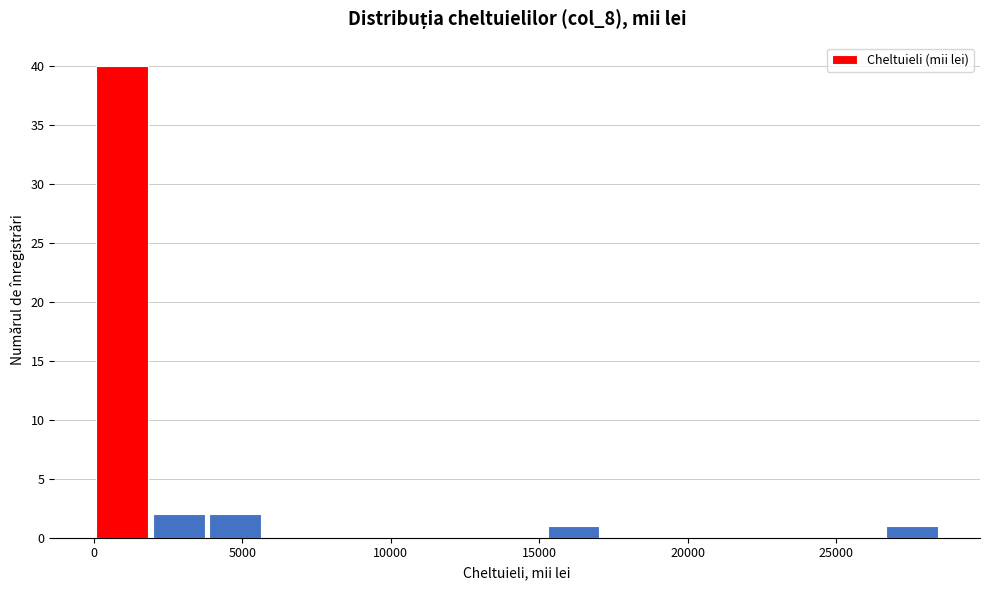

Read against the x-axis, roughly where is the centre of the tallest bar?

1000